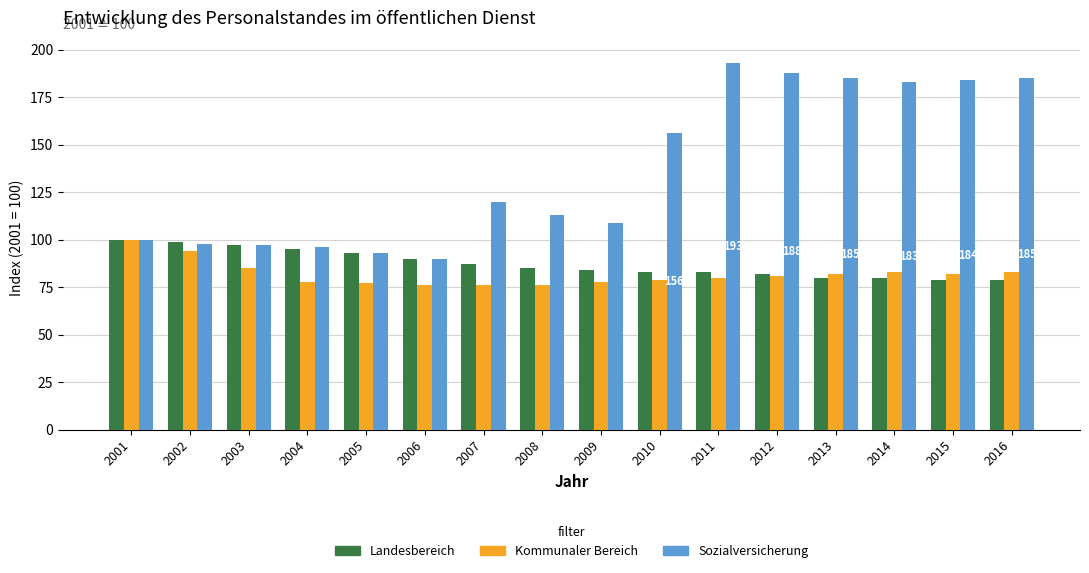

Where is Kommunaler Bereich nearest to the value 88?

2003